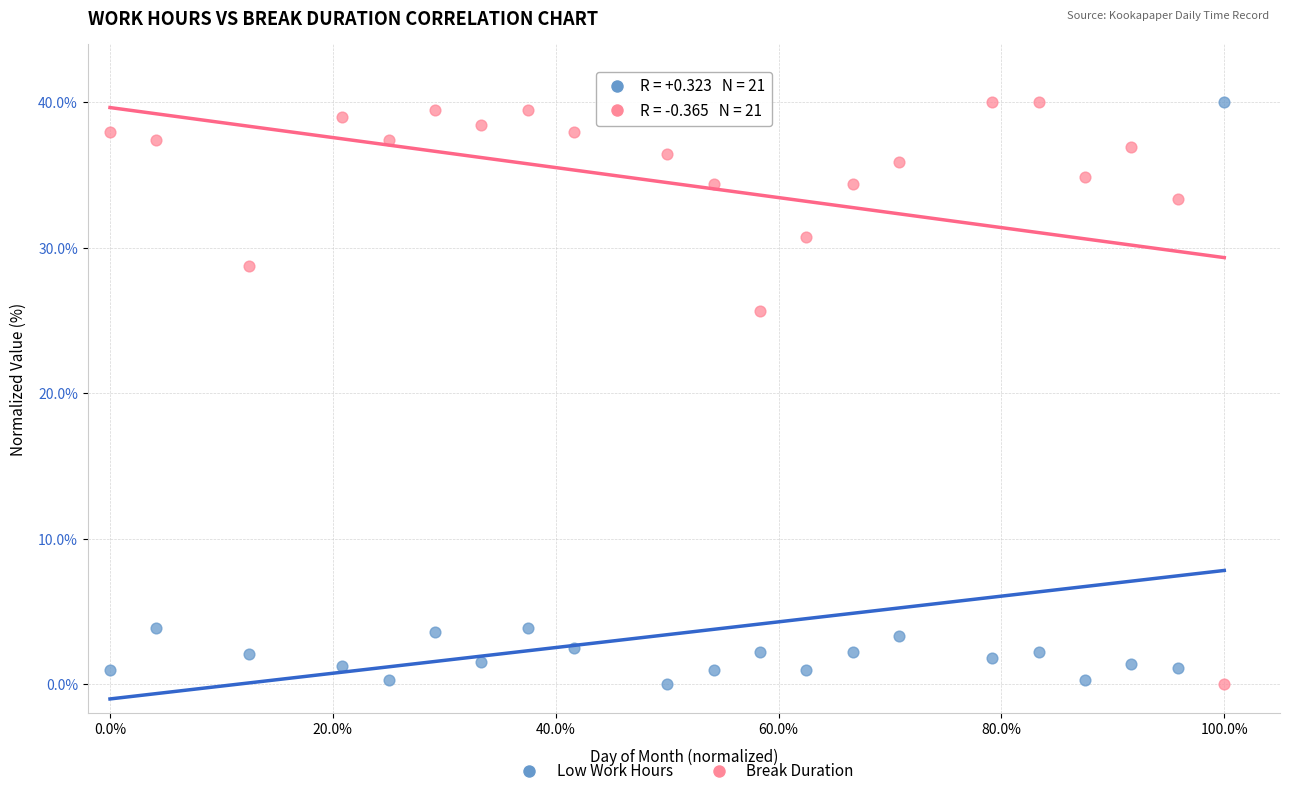

In the Low Work Hours series, what Y value is closest to 20?

3.9